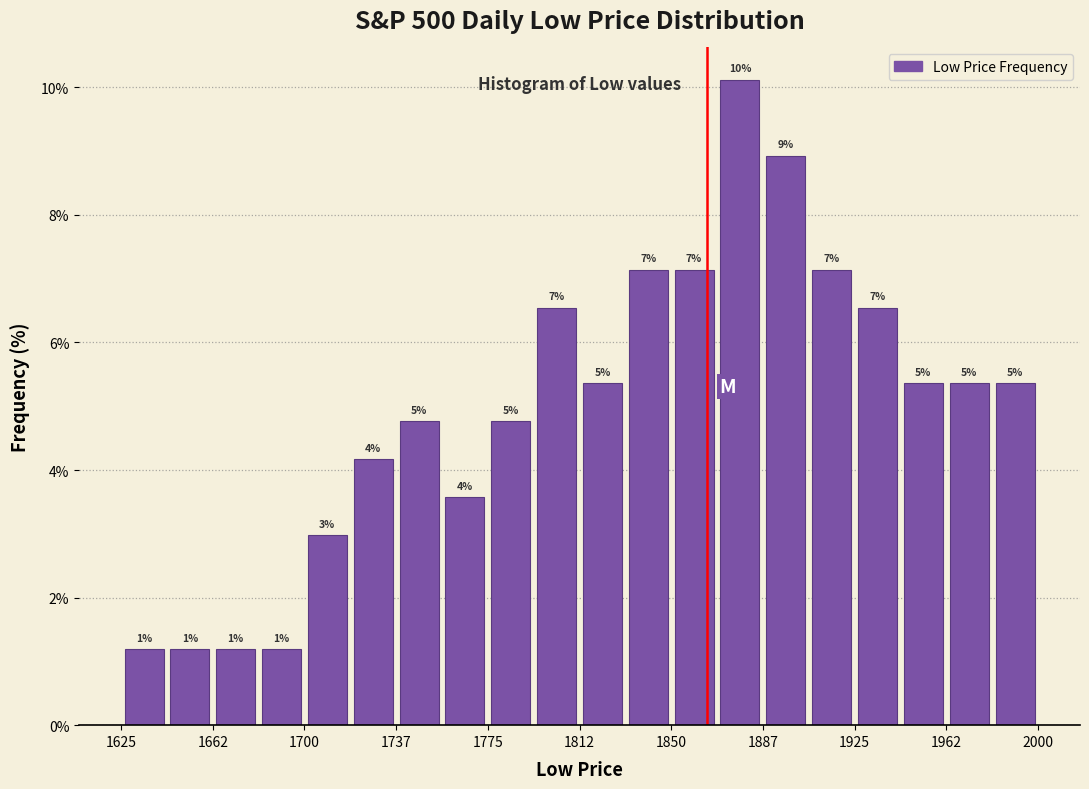

Read against the x-axis, roughly where is the centre of the tallest bar?

1880